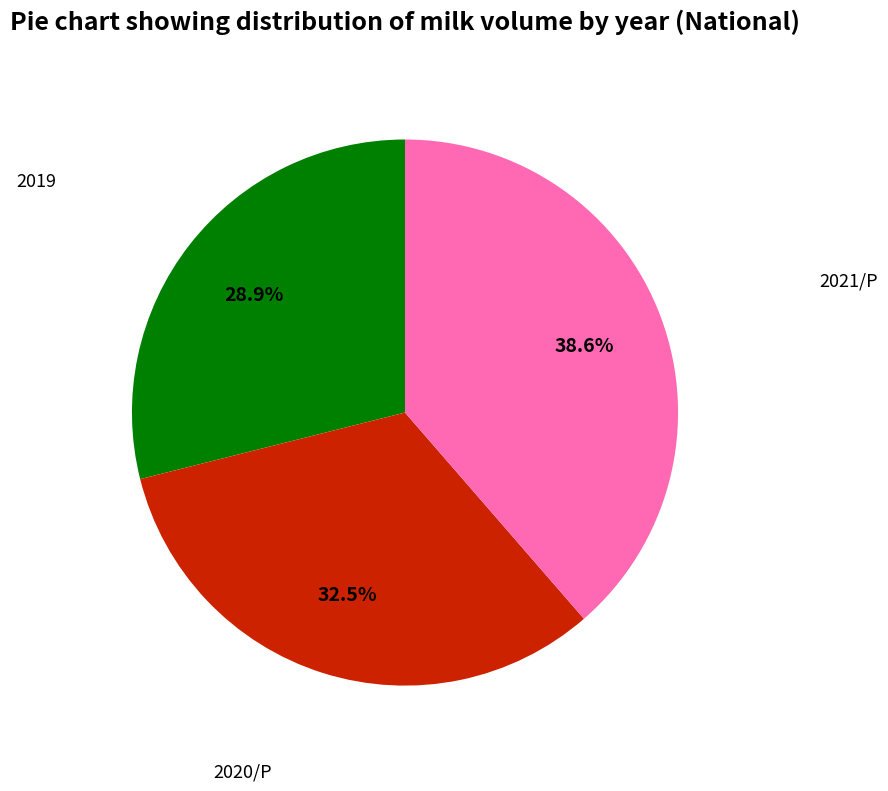

Is it true that 2021/P is 28% of the pie?

False